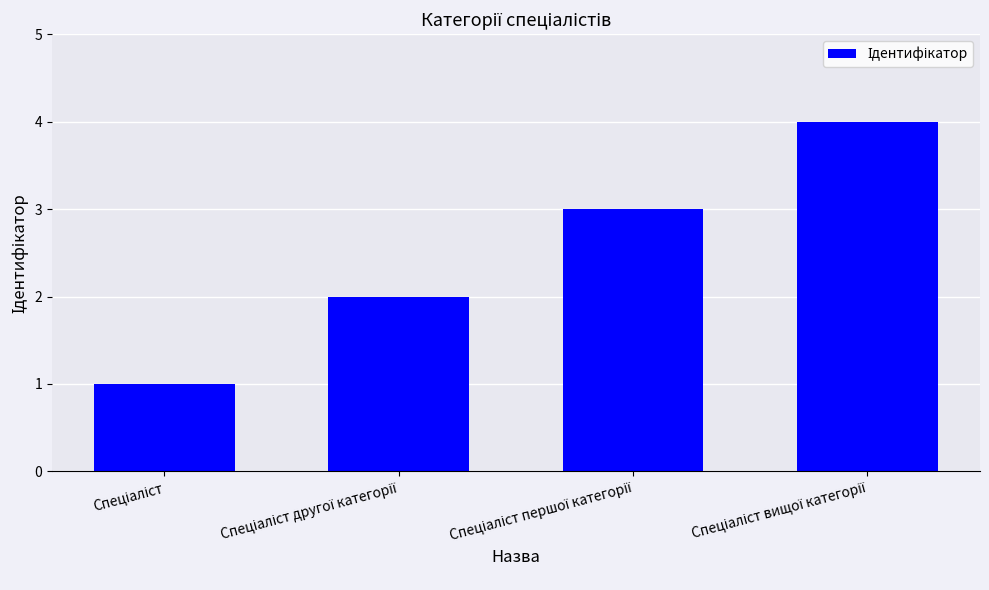

How many bars are there in total?

4